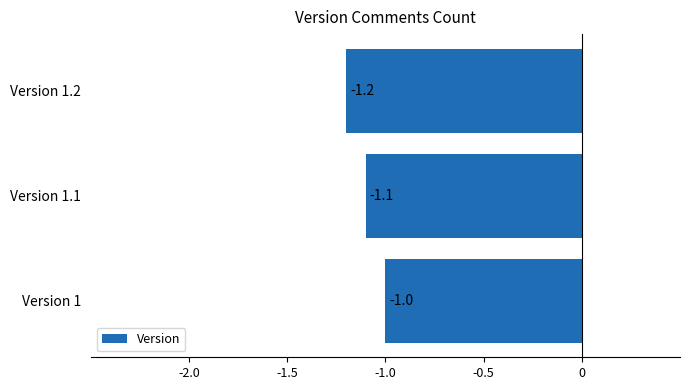

Which label corresponds to the largest value in the chart?

Version 1